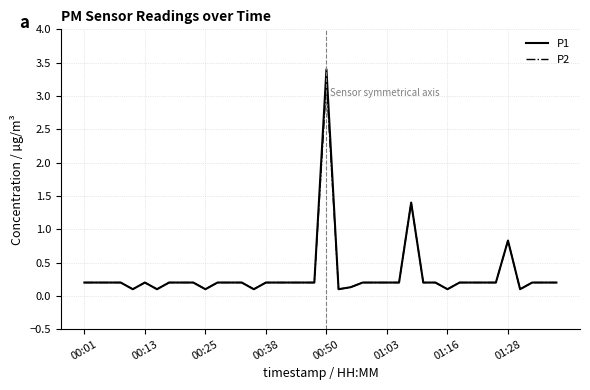

What is the maximum value shown in the chart?

3.4